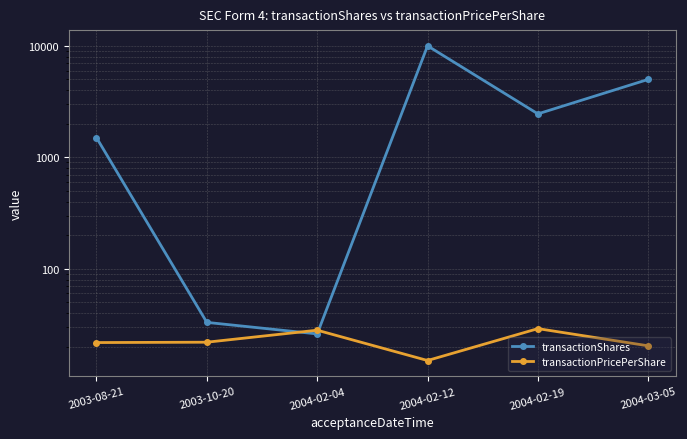

Is the value of transactionPricePerShare at 2003-10-20 greater than the value of transactionShares at 2004-02-04?

No